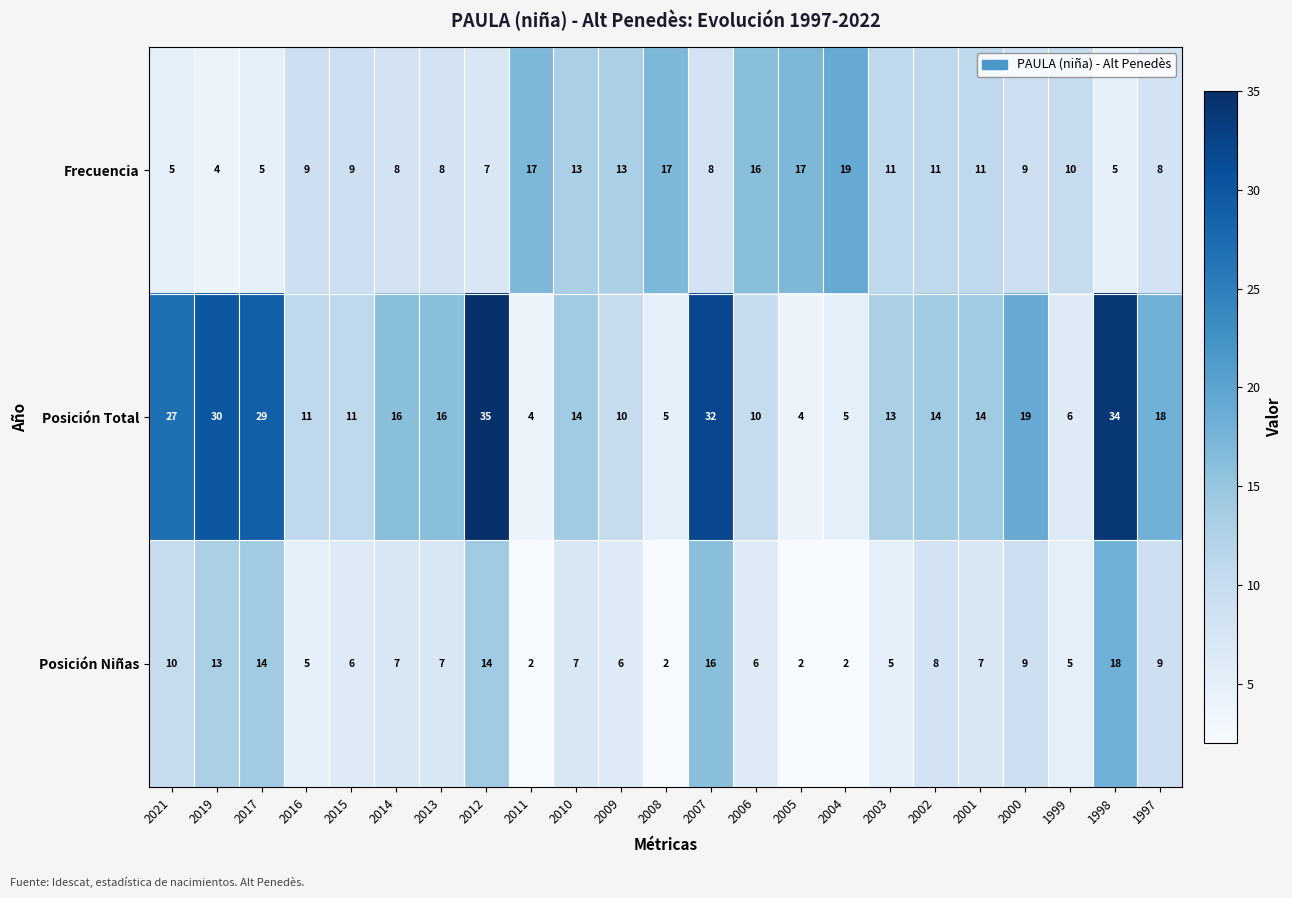

What is the spread (max minus min) of values at 2000?

10